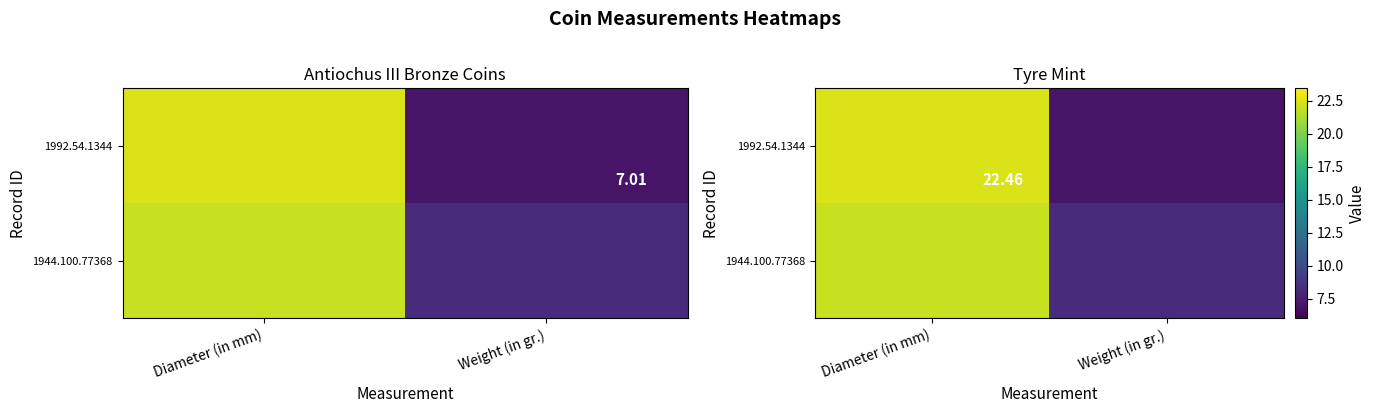

Which series has the largest total across all categories?

1944.100.77368